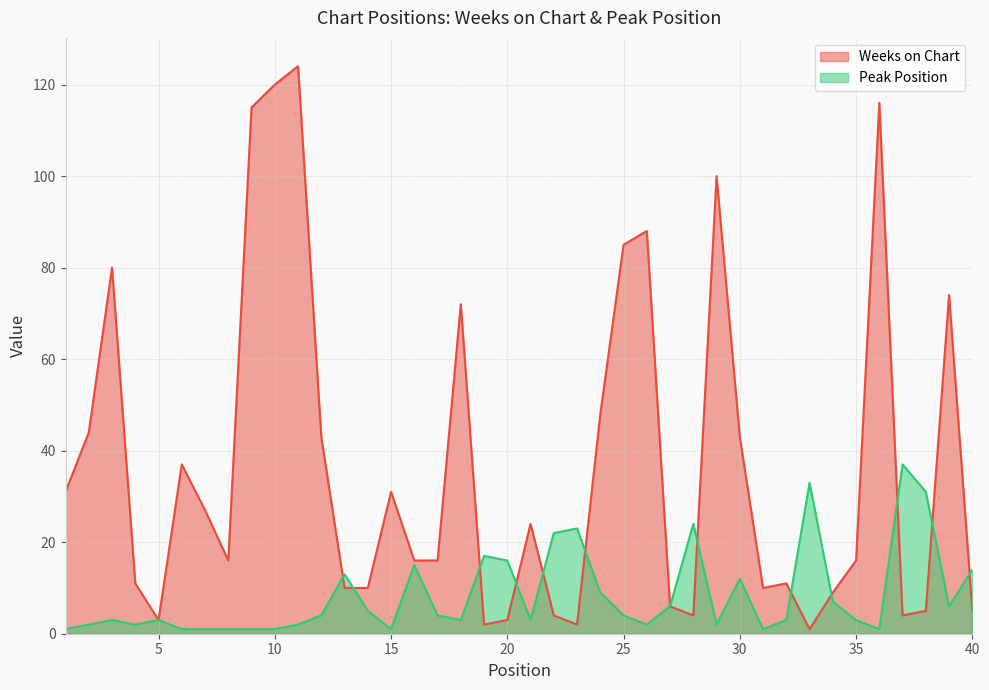

What is the difference between the maximum and minimum values in the Weeks on Chart series?

123